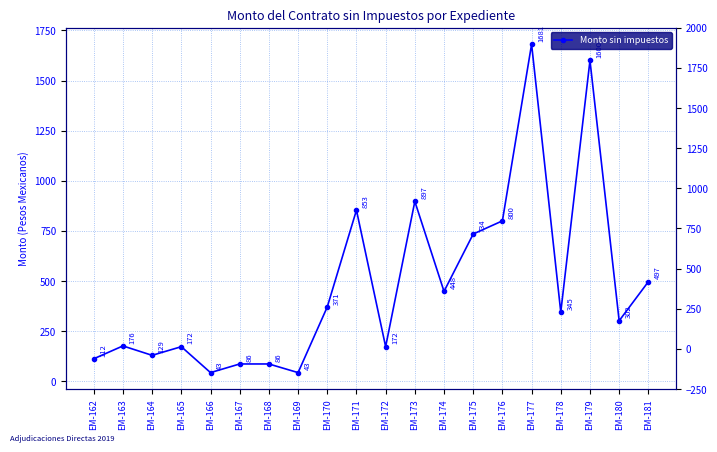

Does the chart have visible grid lines?

Yes